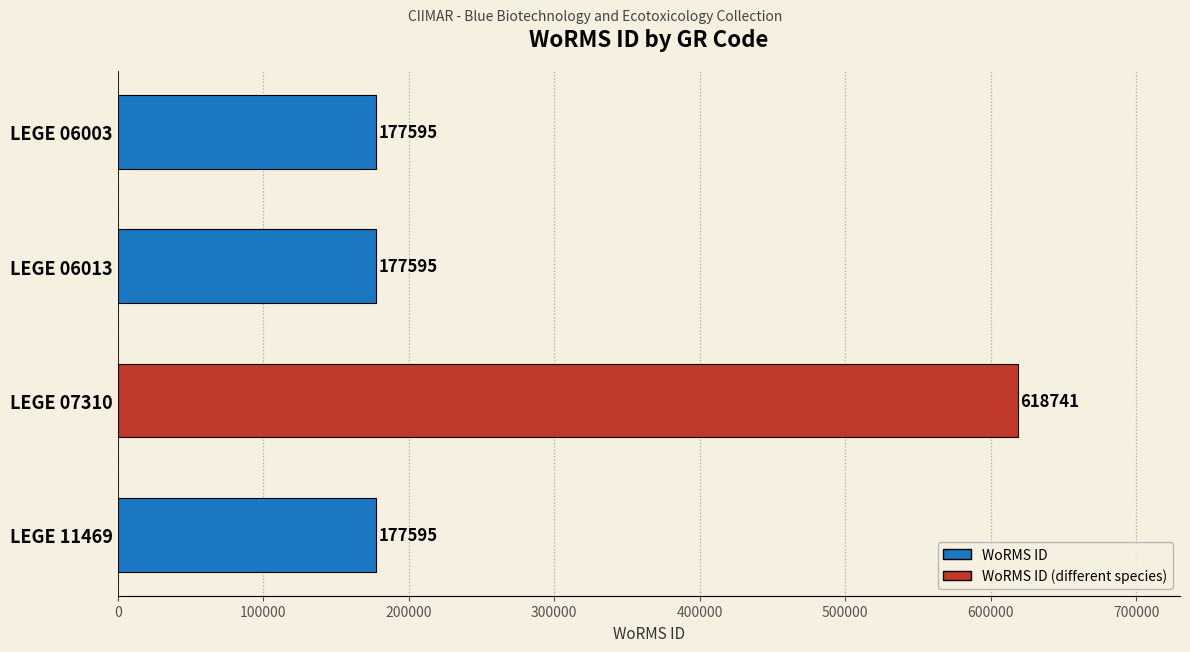

Reading top to bottom, list all the values displayed in this chart.

LEGE 06003=177595	LEGE 06013=177595	LEGE 07310=618741	LEGE 11469=177595